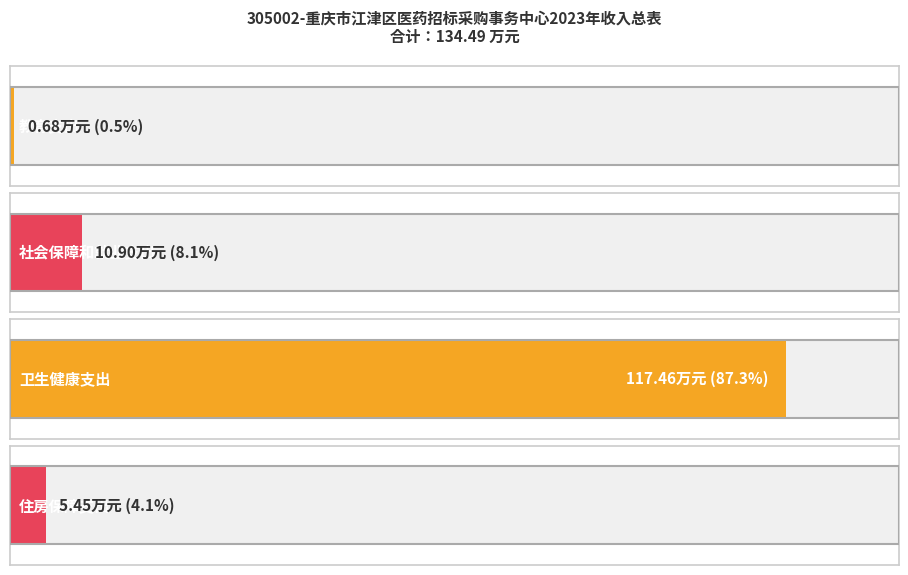

What is the sum of the 一般公共预算拨款收入 values at 教育支出 and 社会保障和就业支出?

11.6